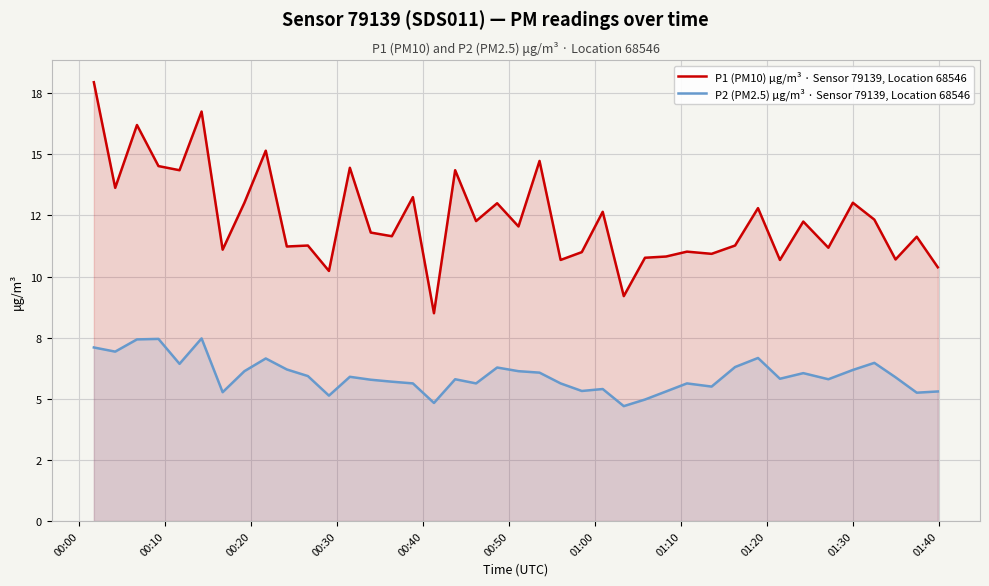

Reading right to left, list all the values displayed in this chart.

P1 (PM10) μg/m³ · Sensor 79139, Location 68546: 10.4	11.6	10.7	12.3	13.0	11.2	12.2	10.7	12.8	11.3	10.9	11.0	10.8	10.8	9.2	12.7	11.0	10.7	14.7	12.1	13.0	12.3	14.3	8.5	13.2	11.7	11.8	14.4	10.2	11.3	11.2	15.2	13.0	11.1	16.8	14.3	14.5	16.2	13.6	17.9
P2 (PM2.5) μg/m³ · Sensor 79139, Location 68546: 5.3	5.2	5.9	6.5	6.2	5.8	6.0	5.8	6.7	6.3	5.5	5.6	5.3	5.0	4.7	5.4	5.3	5.6	6.1	6.1	6.3	5.6	5.8	4.8	5.6	5.7	5.8	5.9	5.1	5.9	6.2	6.7	6.1	5.3	7.5	6.4	7.5	7.4	6.9	7.1